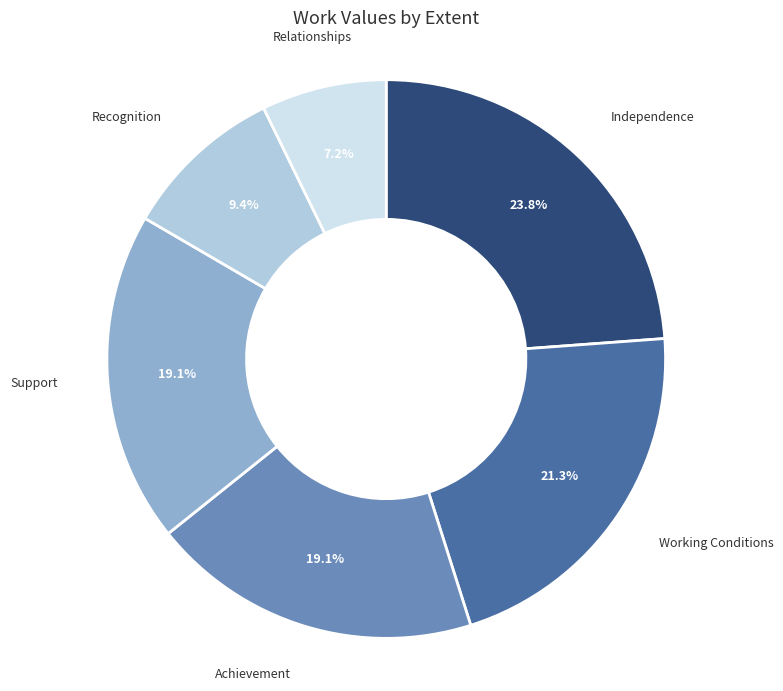

Is there a majority slice in this chart?

No